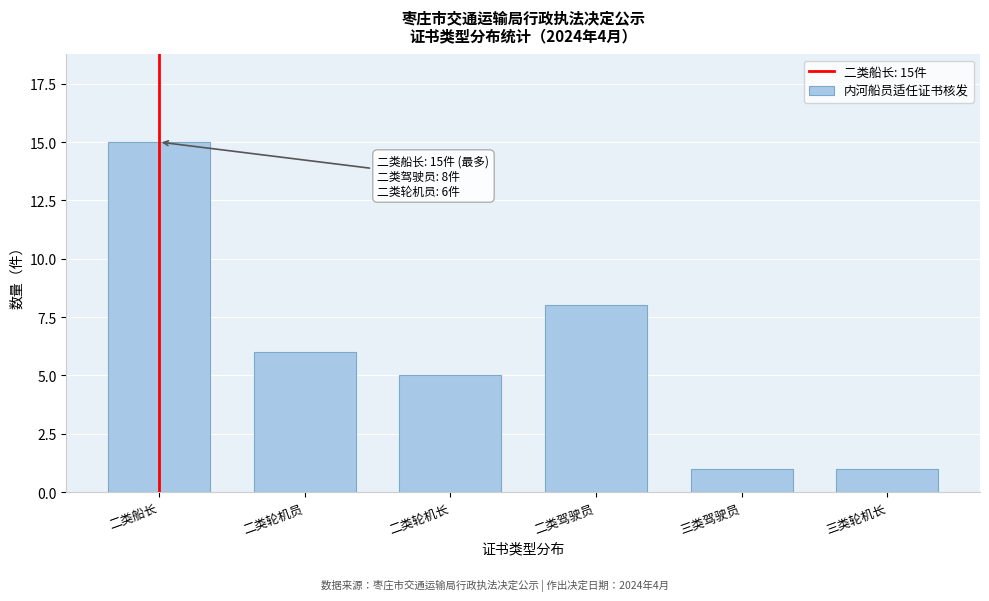

Reading left to right, transcribe all the data shown in this chart.

15	6	5	8	1	1